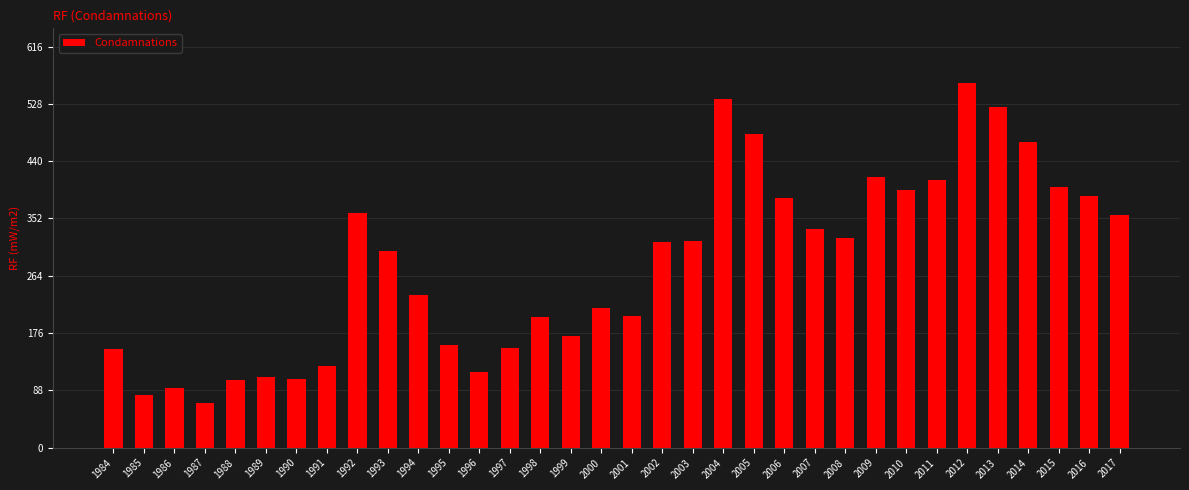

Which has a higher value, 2003 or 1999?

2003